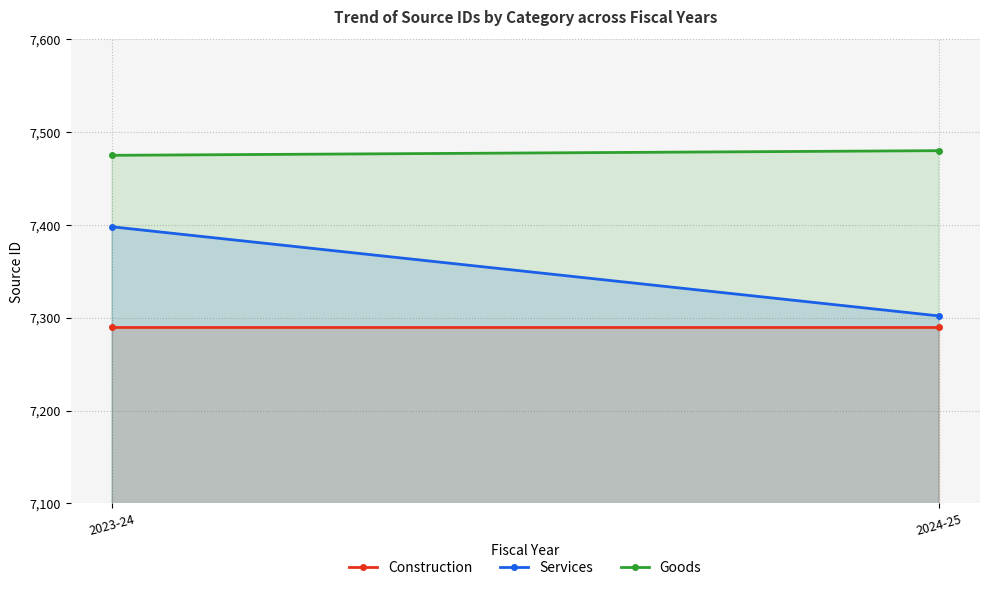

Which category has the lowest value across all series?

2023-24